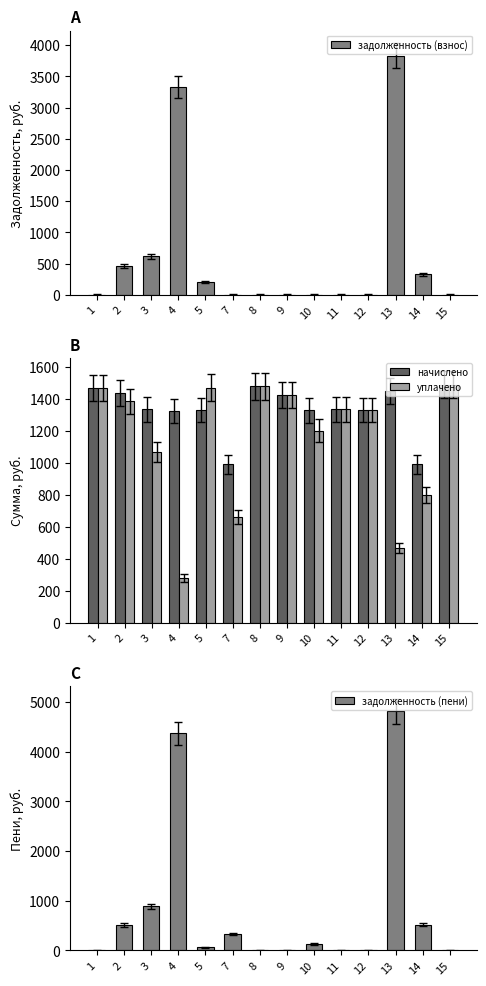

What is the sum of the задолженность (пени) values at 3 and 4?

5256.6